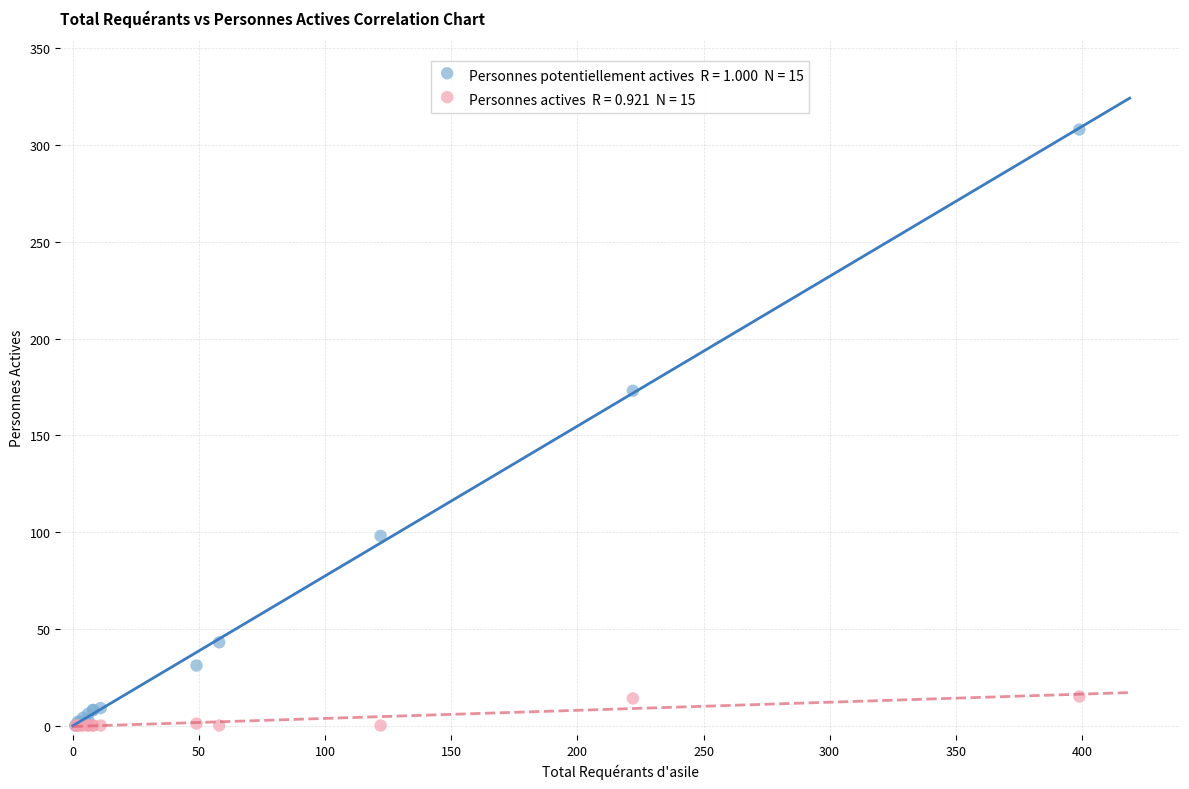

Across all series, what Y value is closest to 154?

173